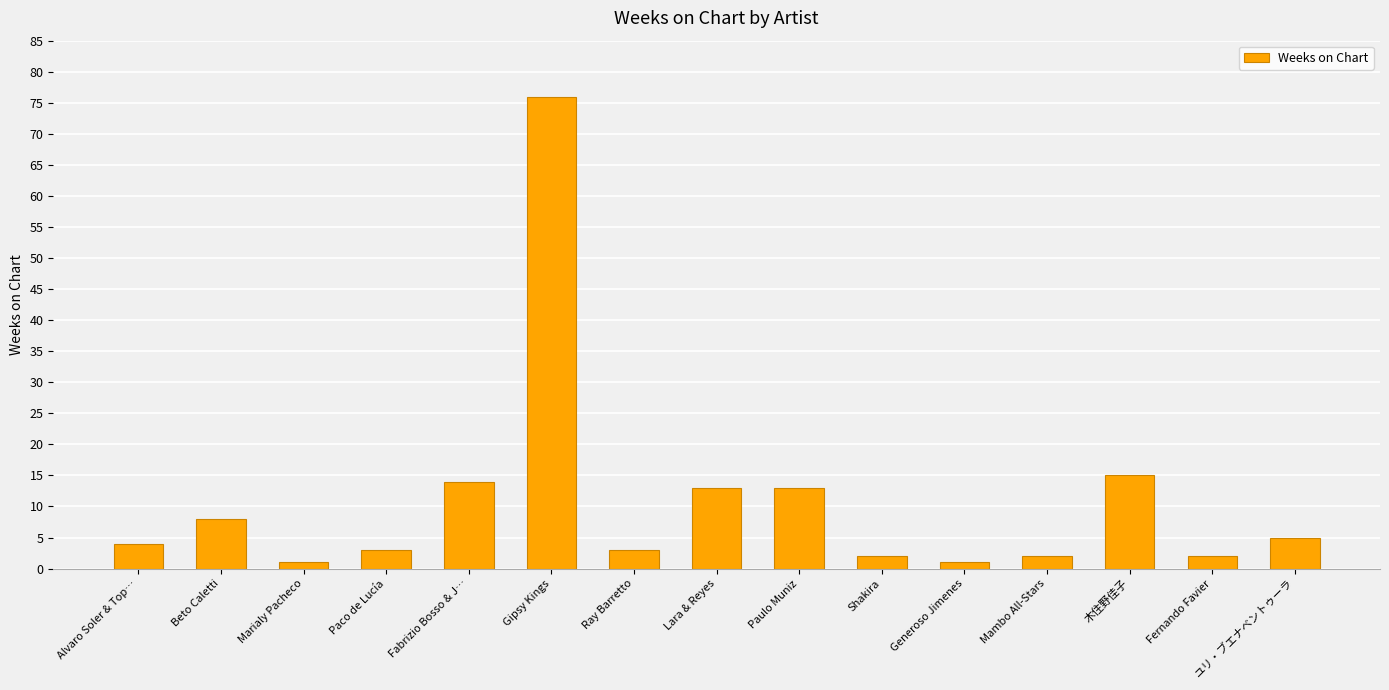

Reading left to right, transcribe all the data shown in this chart.

Alvaro Soler & Top…=4	Beto Caletti=8	Marialy Pacheco=1	Paco de Lucía=3	Fabrizio Bosso & J…=14	Gipsy Kings=76	Ray Barretto=3	Lara & Reyes=13	Paulo Muniz=13	Shakira=2	Generoso Jimenes=1	Mambo All-Stars=2	木住野佳子=15	Fernando Favier=2	ユリ・ブエナベントゥーラ=5